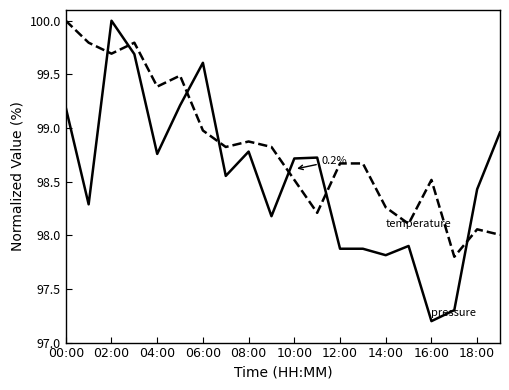

What is the greatest value displayed?

100.0